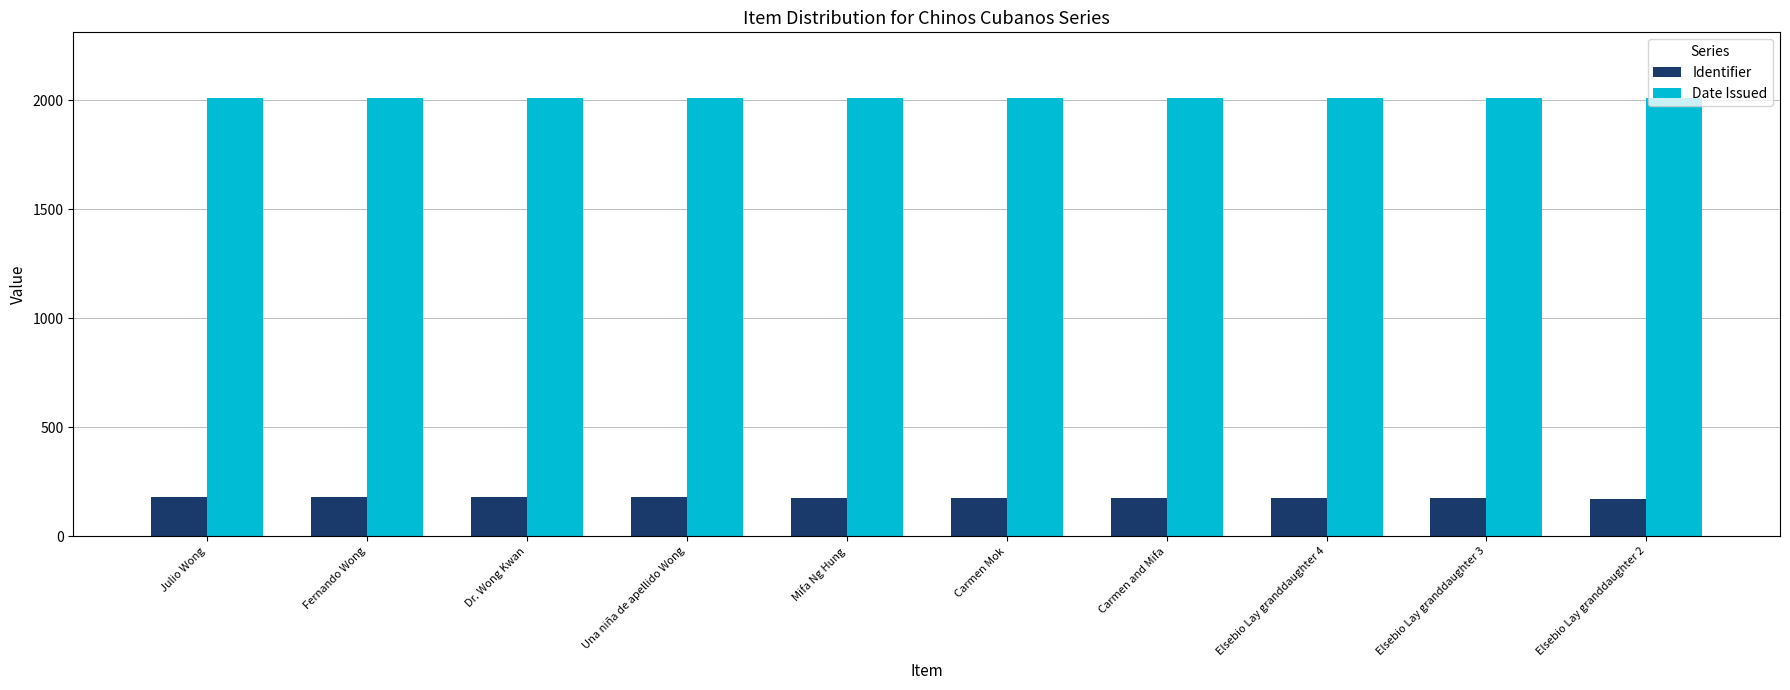

What is the smallest value displayed?

172